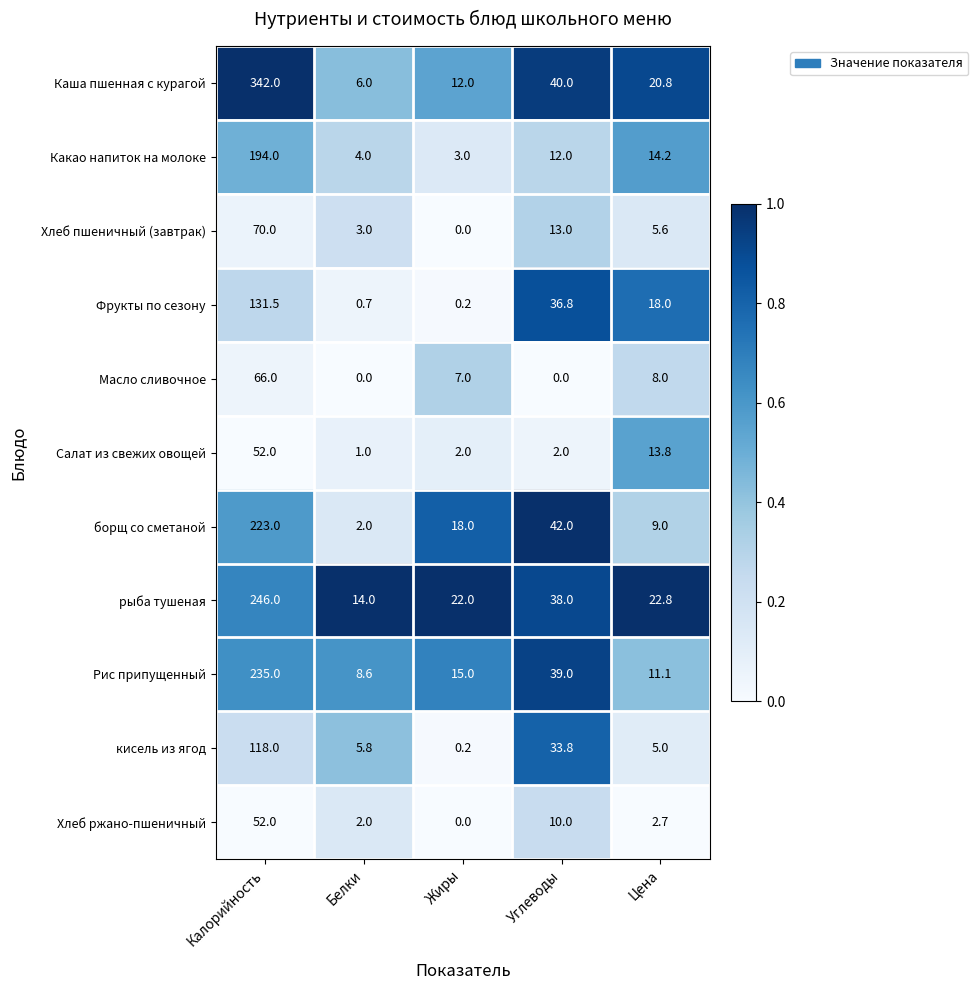

How many values in the Хлеб пшеничный (завтрак) series exceed 5?

3